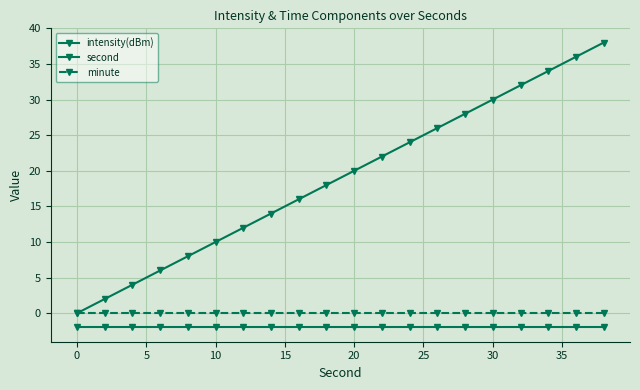

Is this an area chart (filled region under the line)?

No